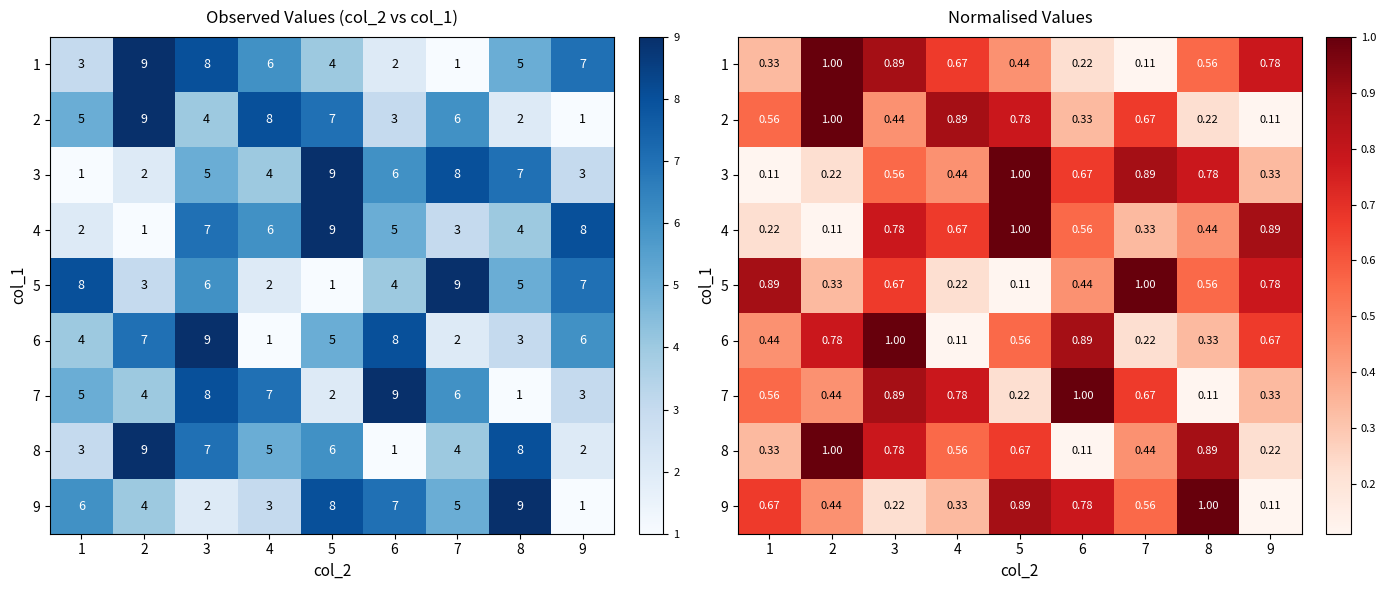

What is the sum of all 6 values?

5.0